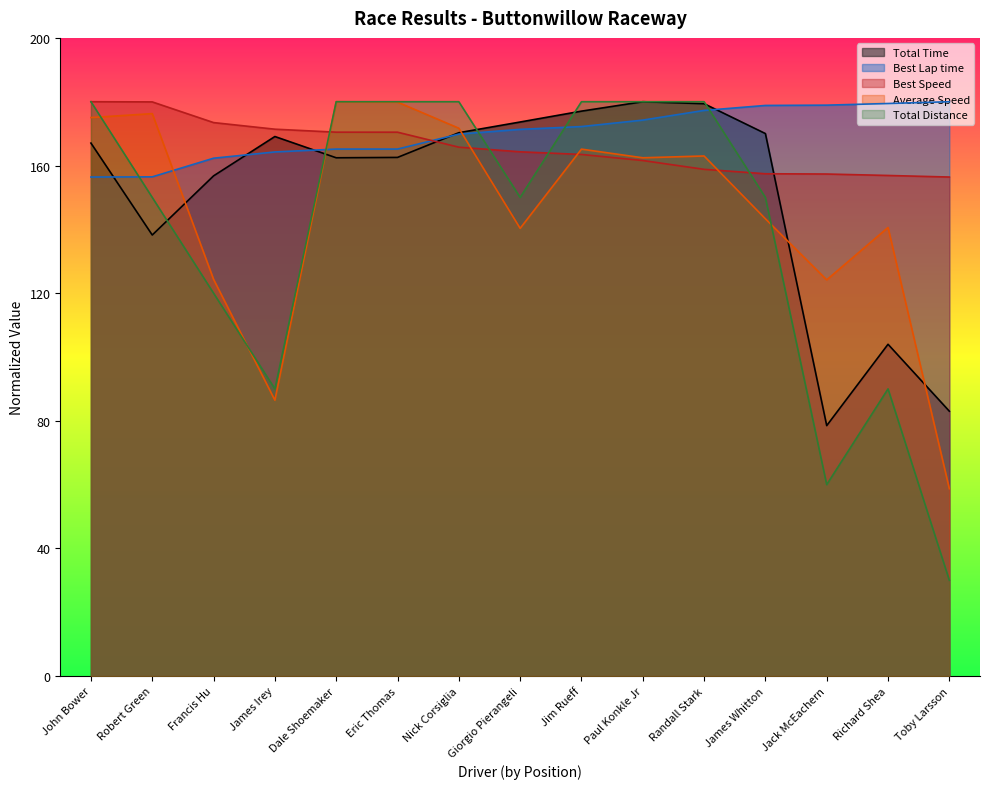

At which category does Average Speed reach its first local valley?

James Irey